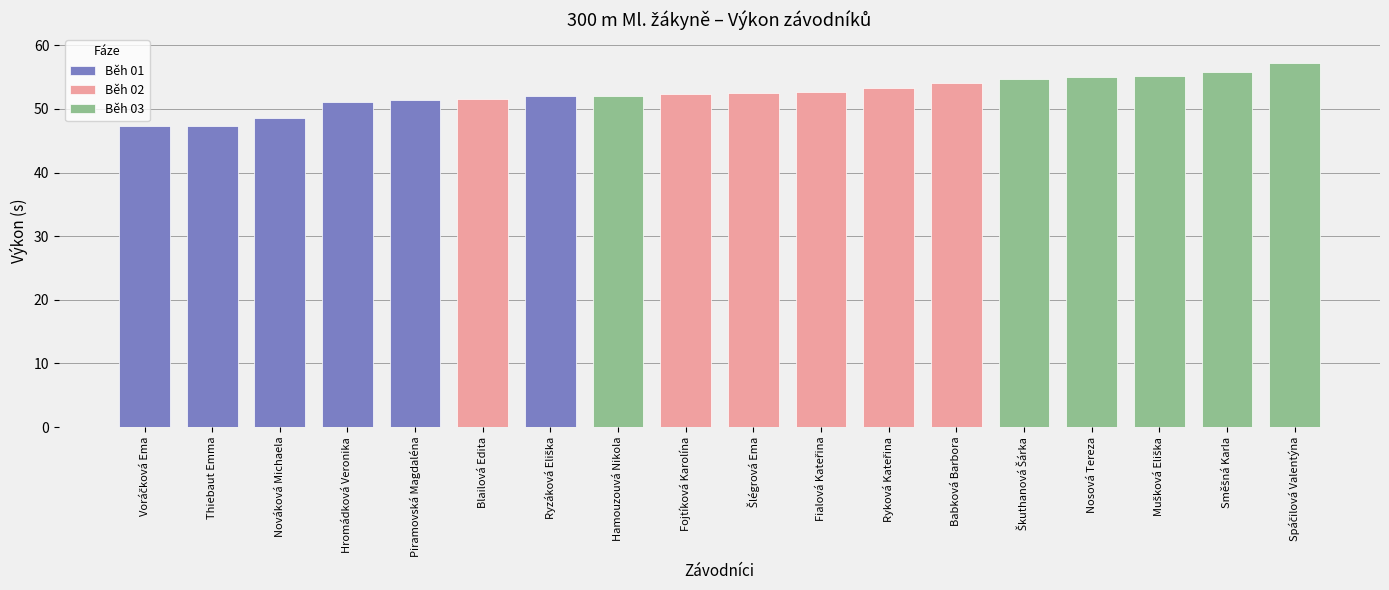

What is the minimum value for Běh 02?

51.6